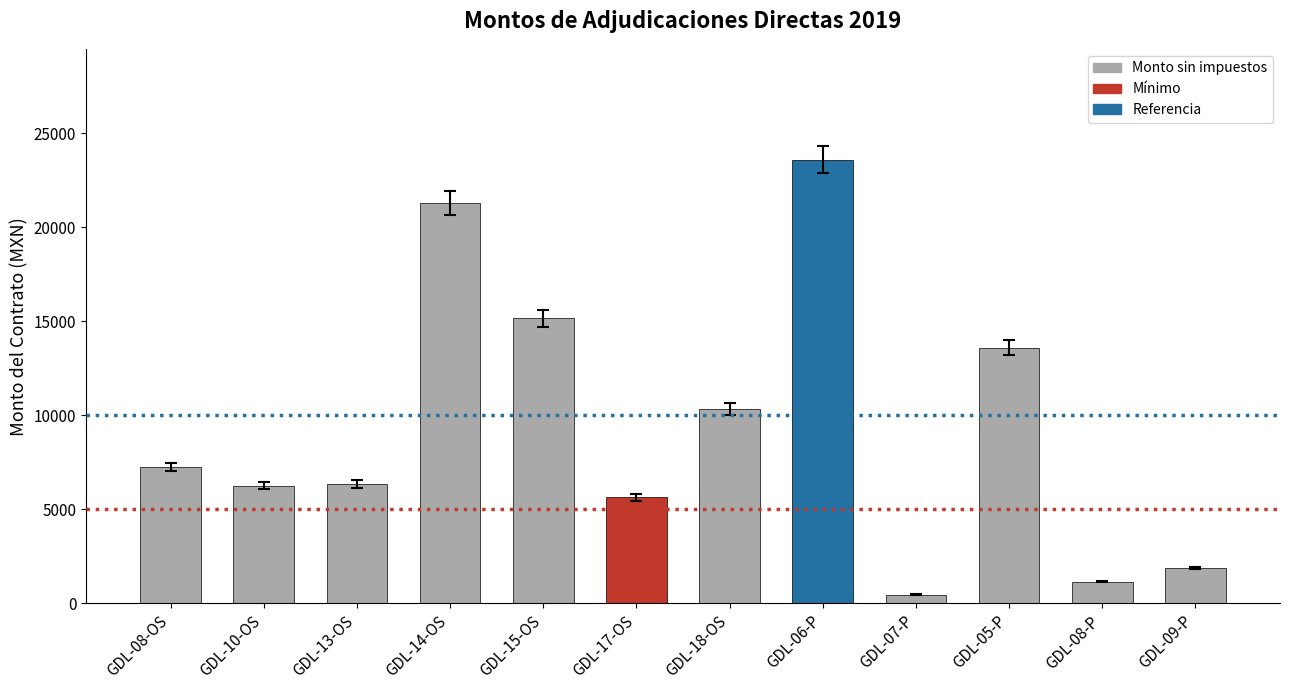

What is the maximum value shown in the chart?

23580.0